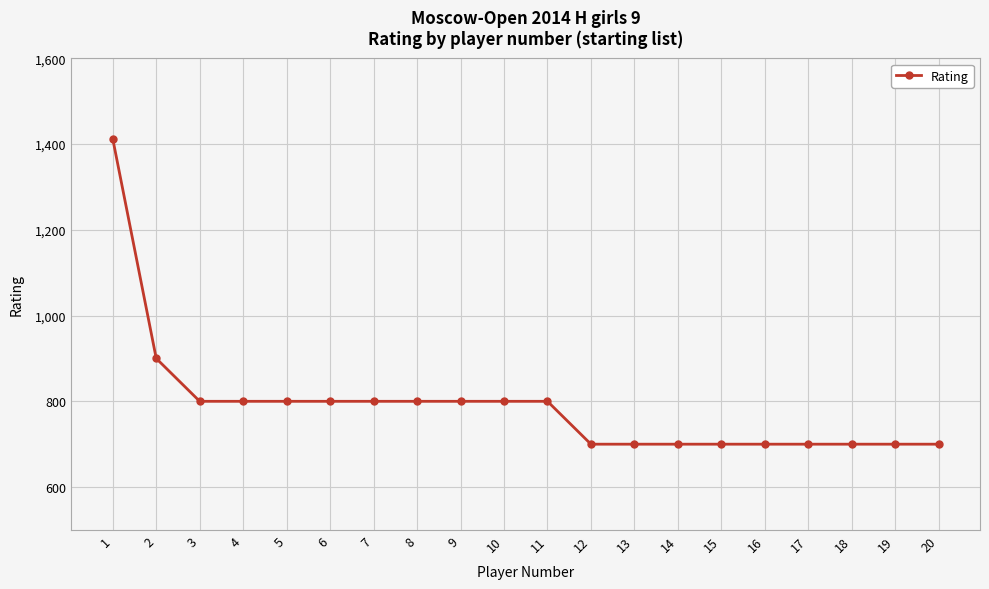

What is the difference between the second highest and minimum values?

200